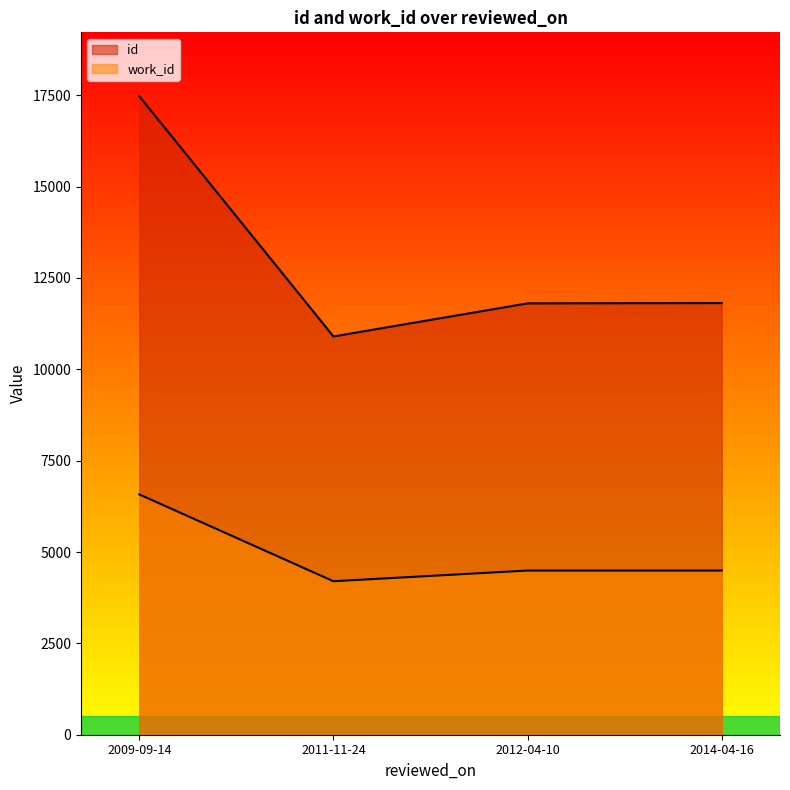

How many series are shown in this chart?

2